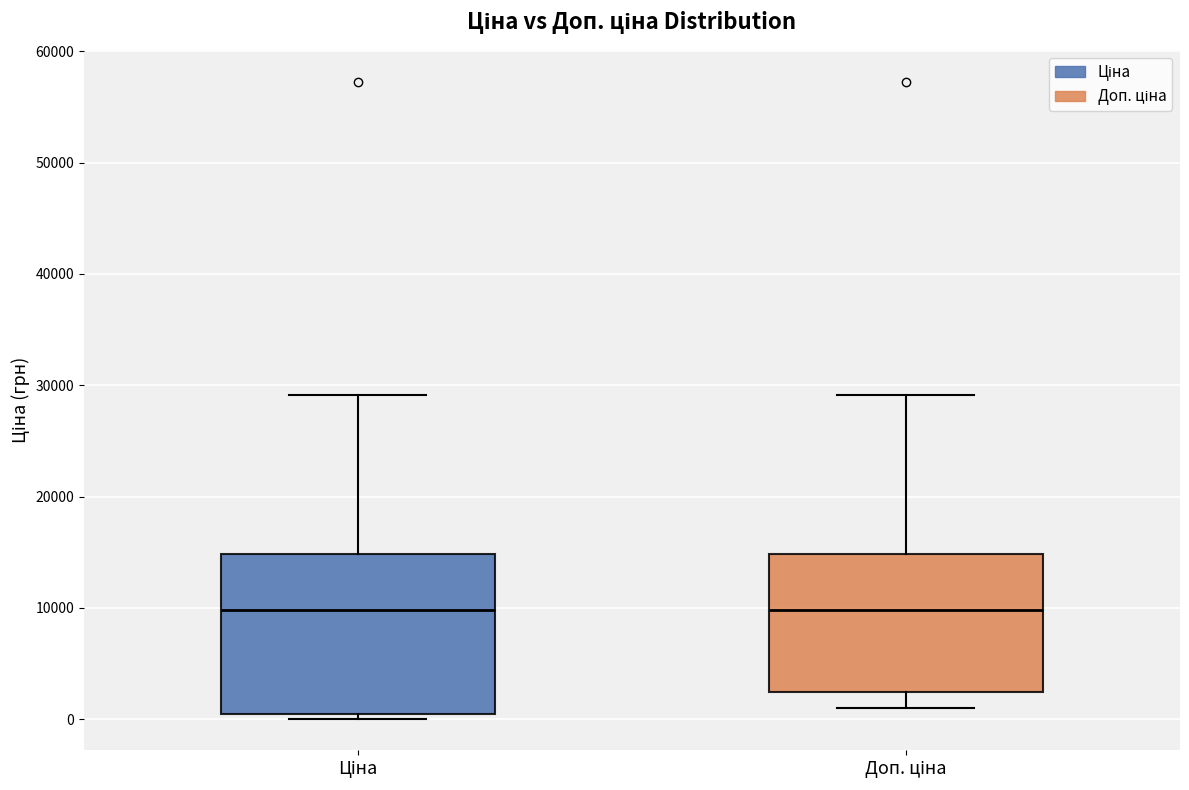

Reading left to right, read every box against the y-axis: the position of its median line, the range the box covers, and the ends of its whiskers. The values are not printed on the chart, so give them approximately, as read against the axis.

Ціна: median 10000, box 0 to 15000, whiskers 0 (just below the box's lower edge) to 29000
Доп. ціна: median 10000, box 2000 to 15000, whiskers 1000 to 29000